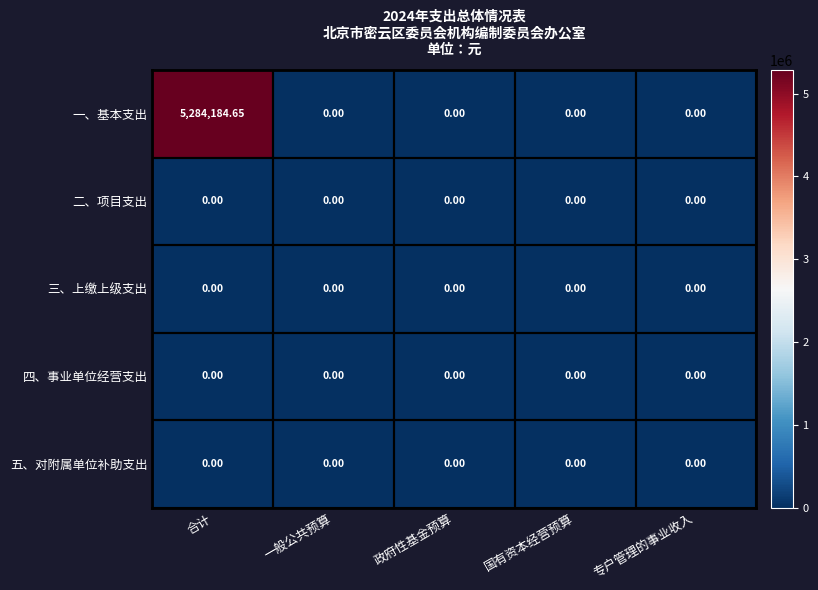

Which series has the widest spread of values?

一、基本支出